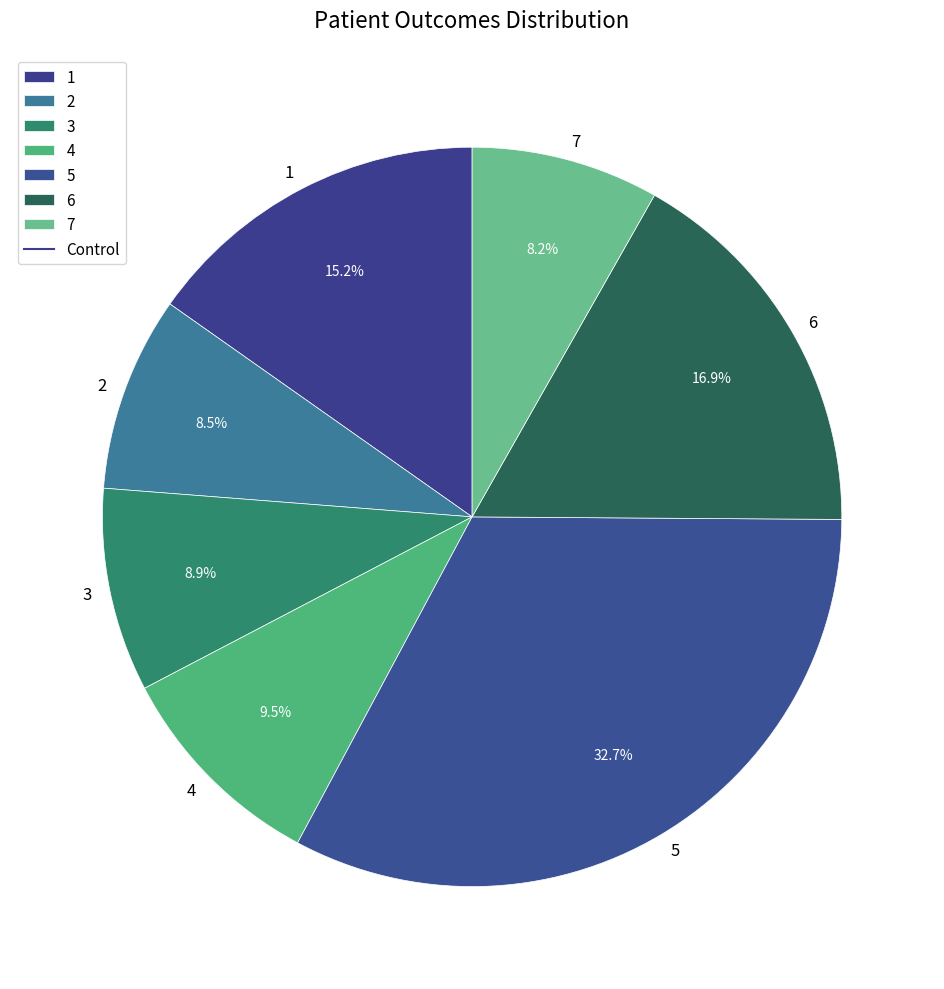

How many slices are in this pie chart?

7